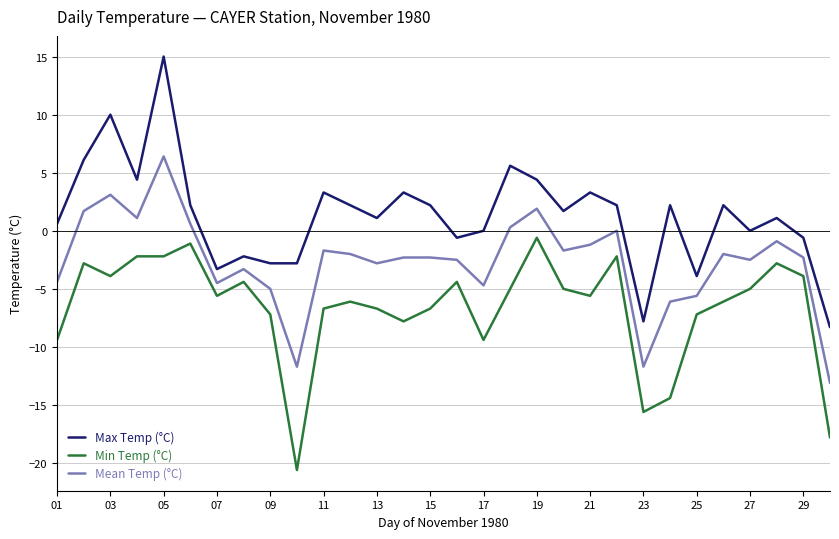

What is the sum of all Mean Temp (°C) values?

-79.2